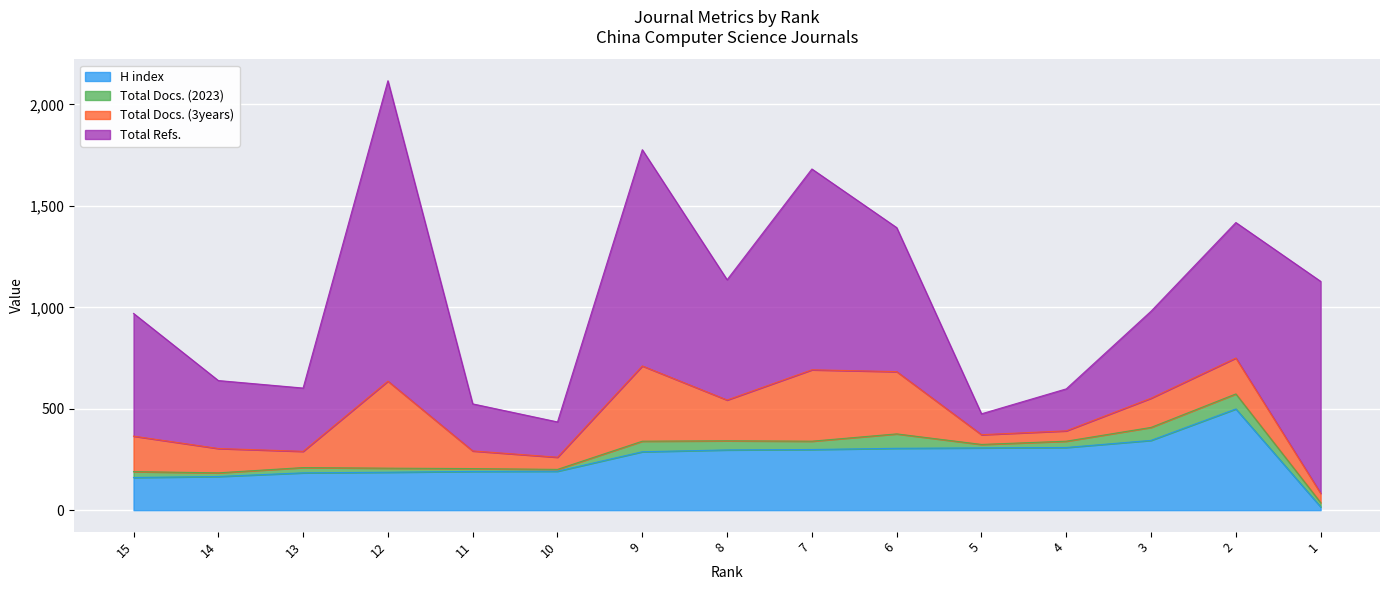

What is the value of the H index point at the 11th from the left?

307